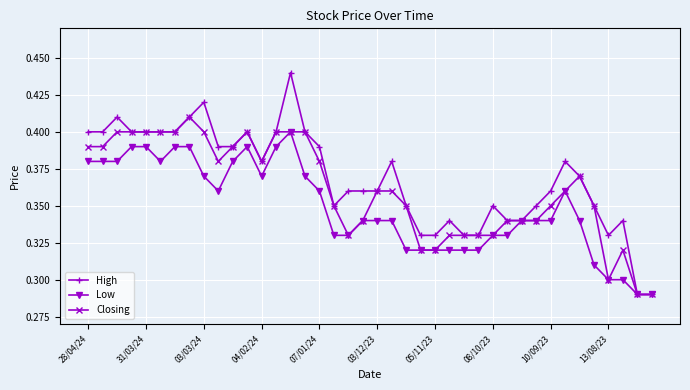

At how many categories does at least one series exceed 0?

40